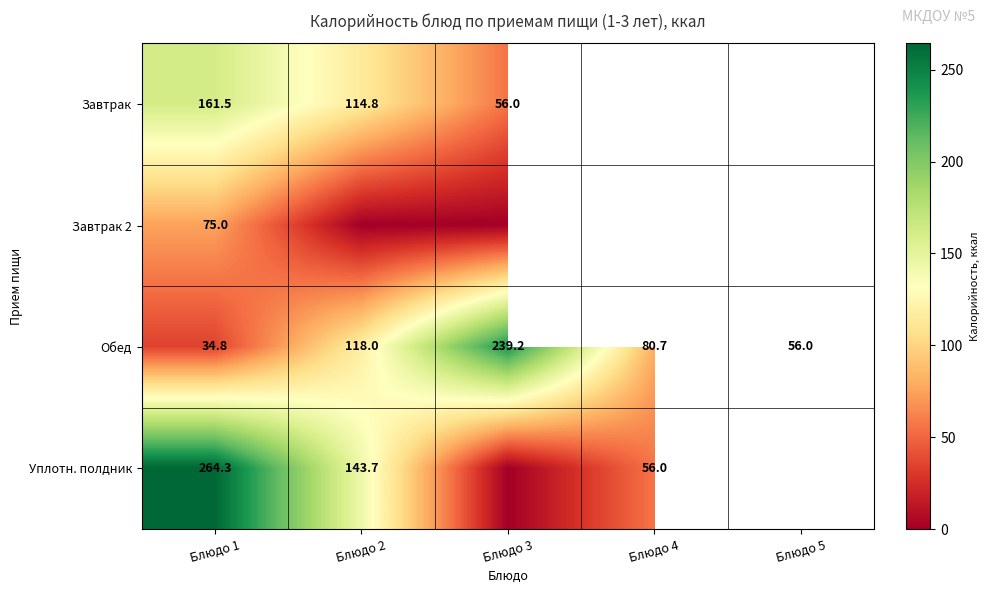

Count the Обед values in the range 56 to 118.

3